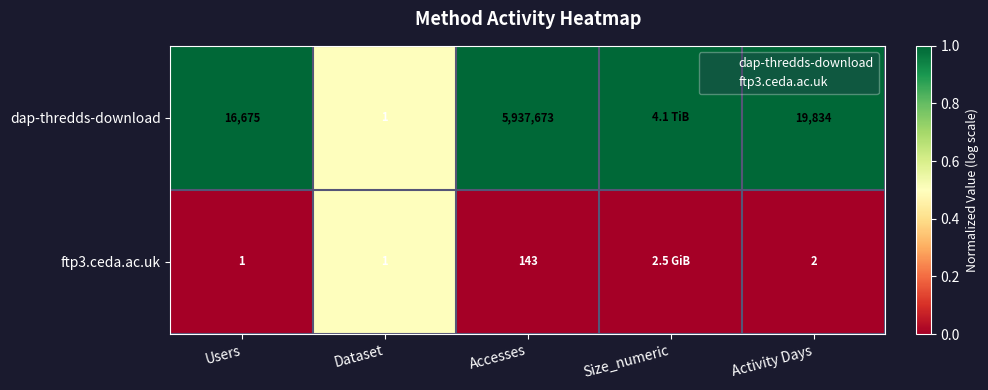

What is the minimum value for dap-thredds-download?

0.5